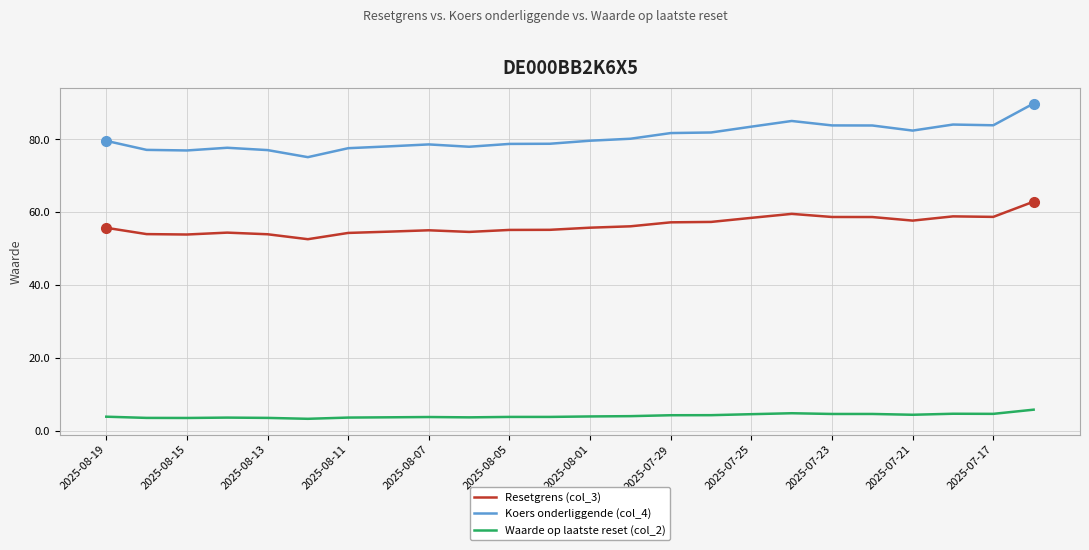

What is the difference between the maximum and minimum values in the Resetgrens (col_3) series?

10.3